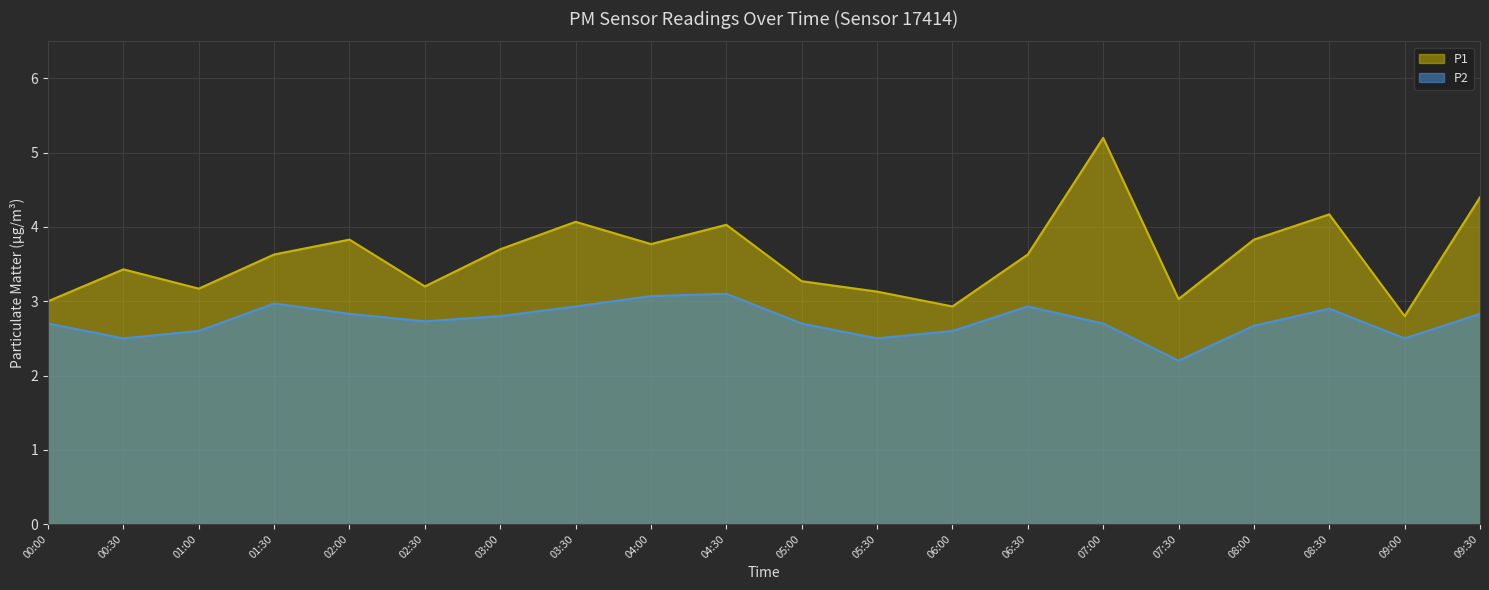

What is the spread (max minus min) of values at 06:00?

0.3